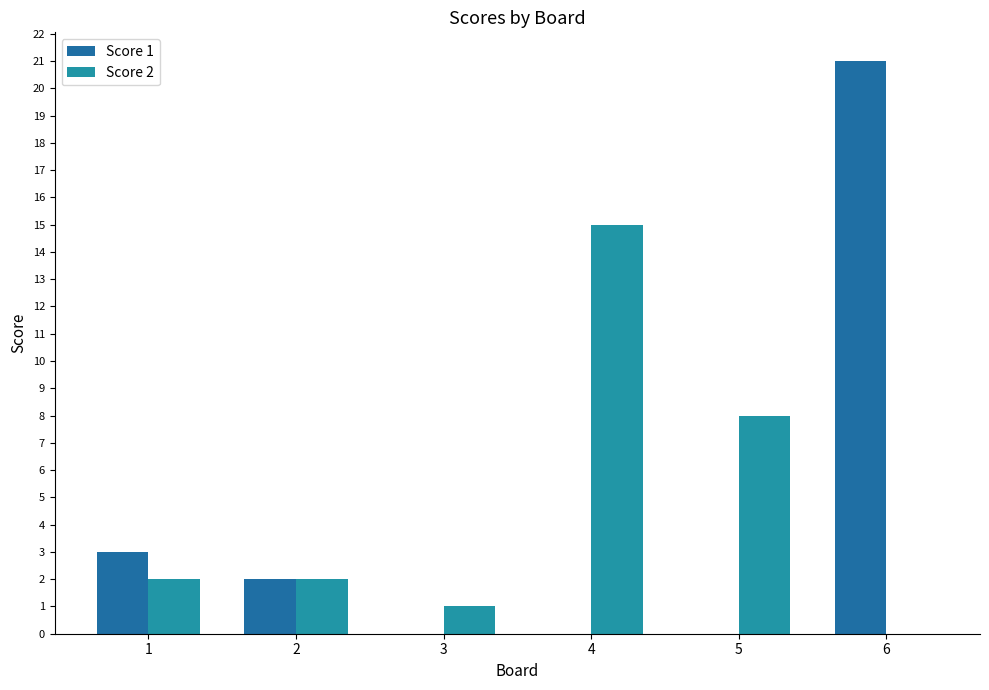

What is the sum of all Score 2 values?

28